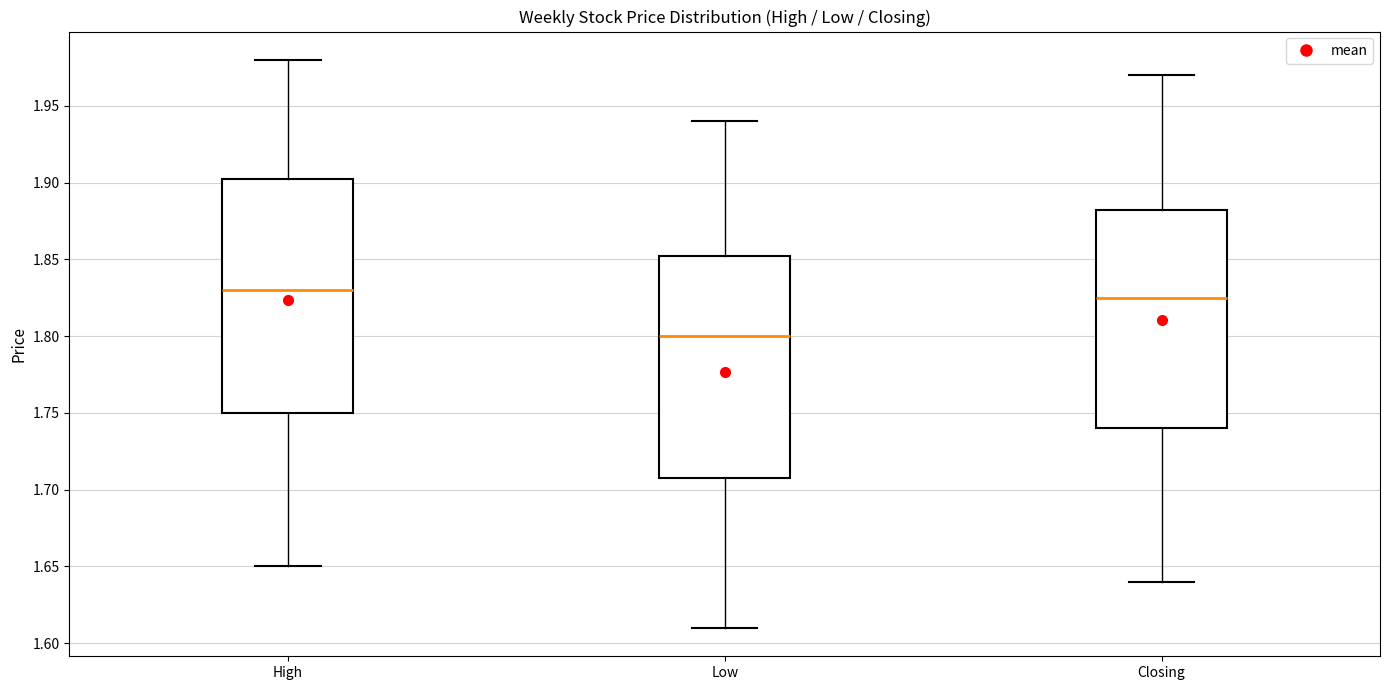

Reading left to right, read every box against the y-axis: the position of its median line, the range the box covers, and the ends of its whiskers. The values are not printed on the chart, so give them approximately, as read against the axis.

High: median 1.830, box 1.750 to 1.905, whiskers 1.650 to 1.980
Low: median 1.800, box 1.710 to 1.855, whiskers 1.610 to 1.940
Closing: median 1.825, box 1.740 to 1.885, whiskers 1.640 to 1.970